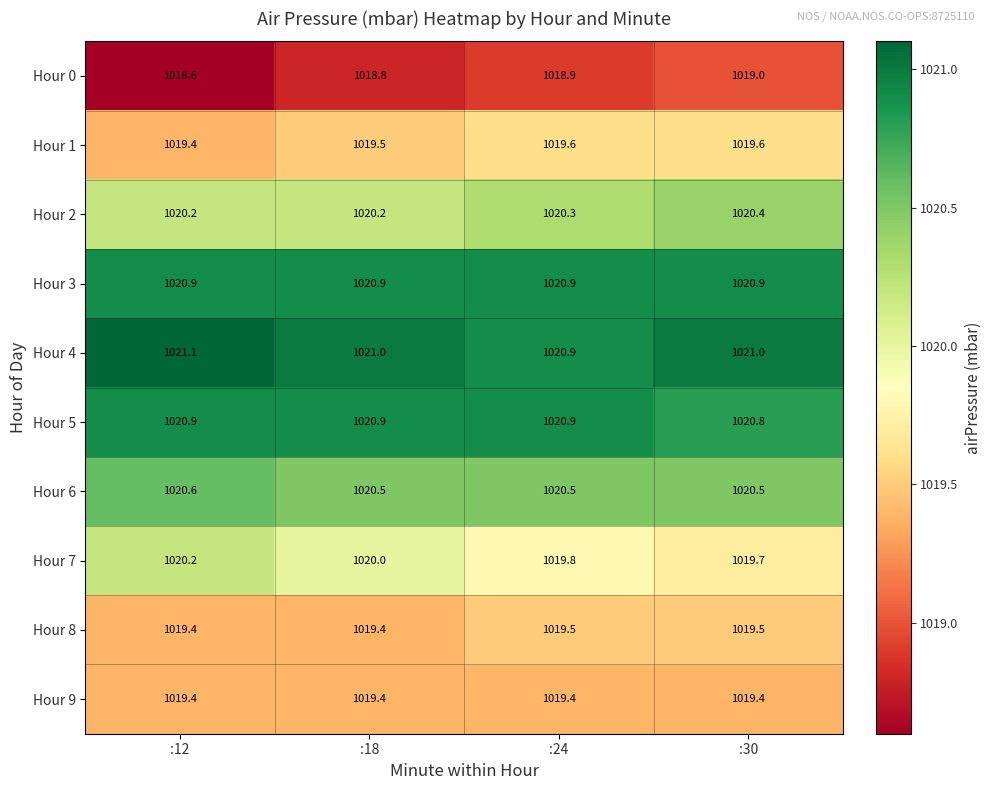

The Hour 5 series shows 1610.0 at :24. True or false?

False